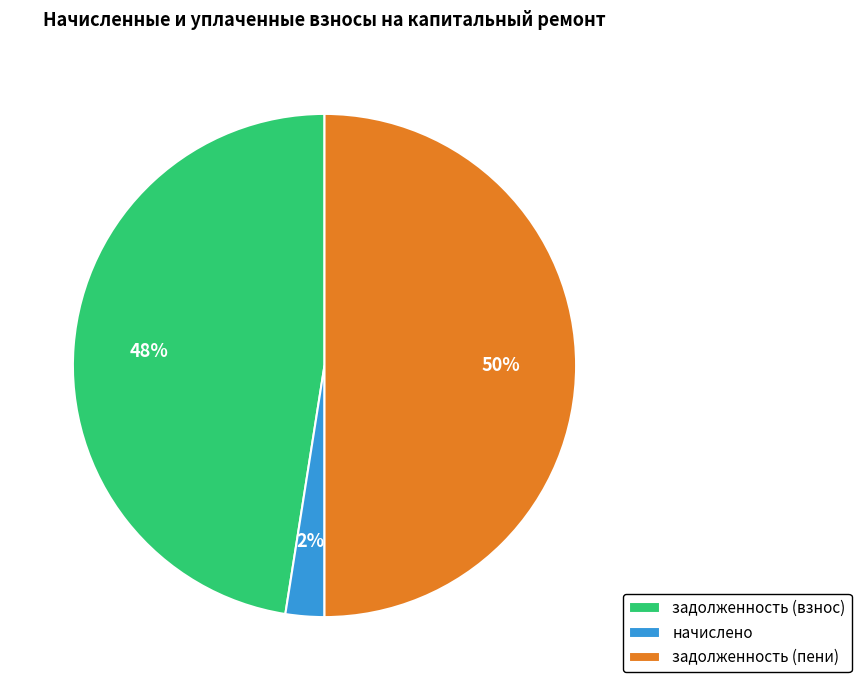

True or false: начислено accounts for 2% of the total.

True